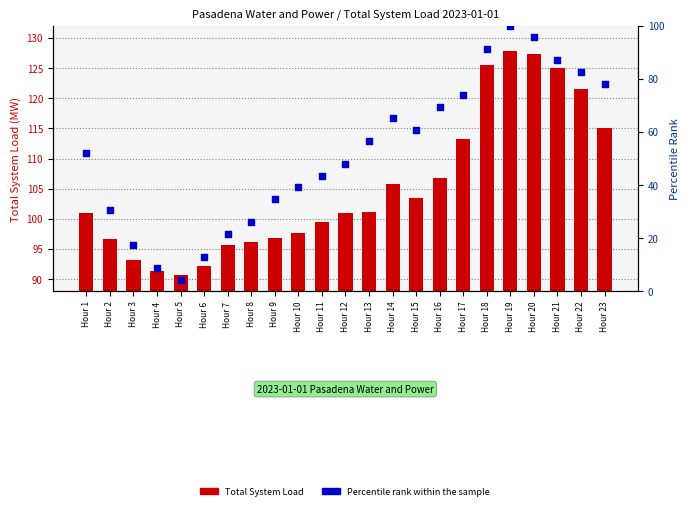

What are all the series names shown in the legend?

Total System Load, Percentile rank within the sample